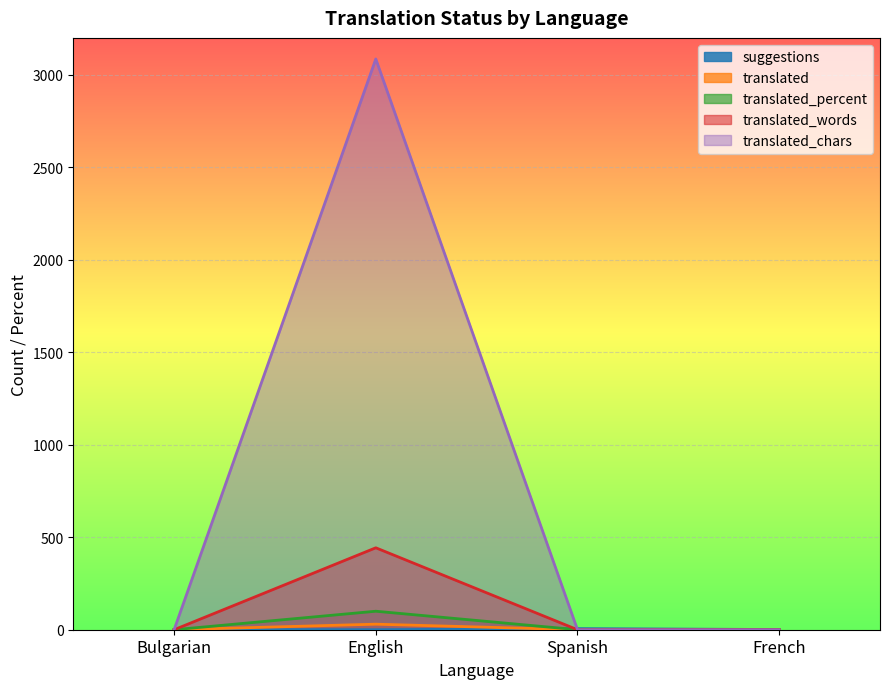

How many lines are shown in the chart?

5